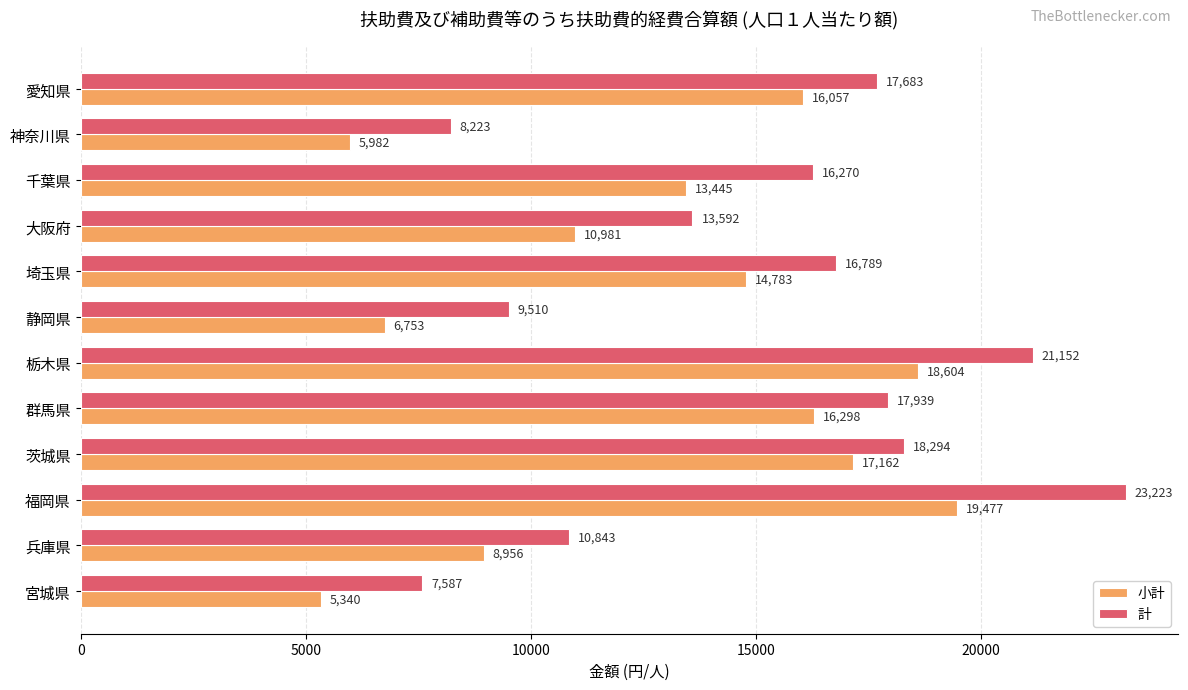

Is the value of 計 at 静岡県 greater than the value of 小計 at 神奈川県?

Yes